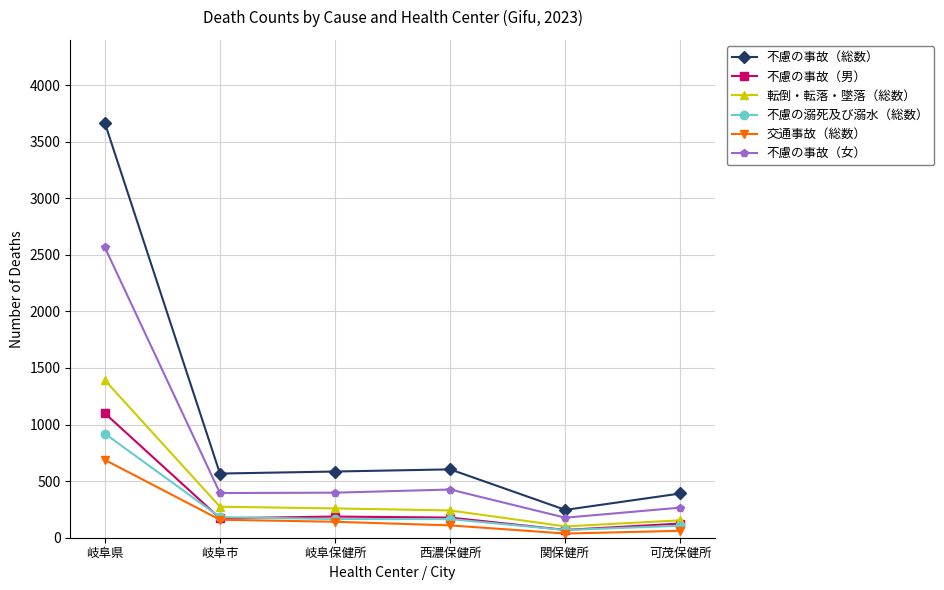

List the series in order of their peak value, highest first.

不慮の事故（総数）, 不慮の事故（女）, 転倒・転落・墜落（総数）, 不慮の事故（男）, 不慮の溺死及び溺水（総数）, 交通事故（総数）